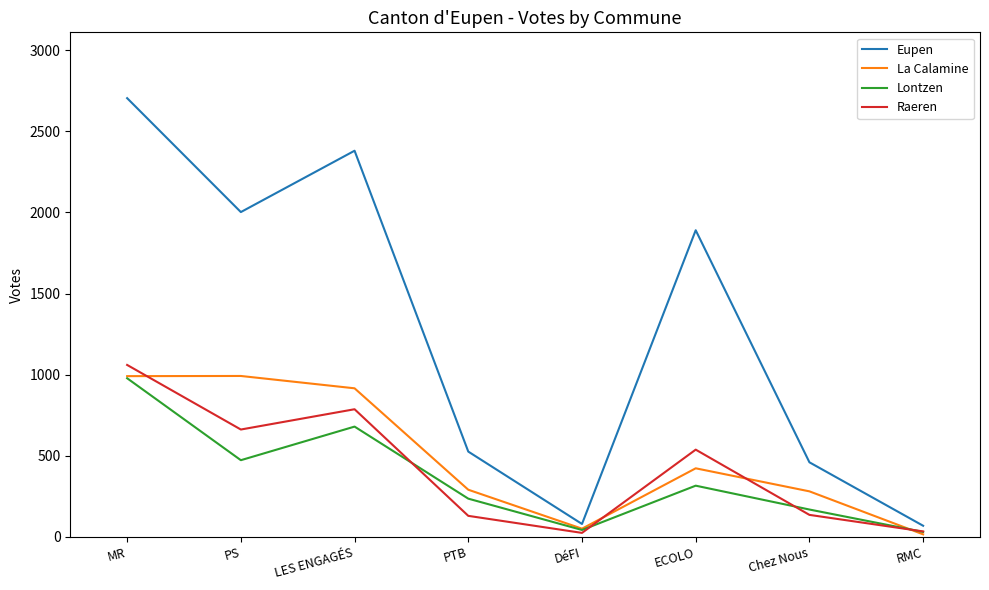

At which category does the chart reach its peak across all series?

MR